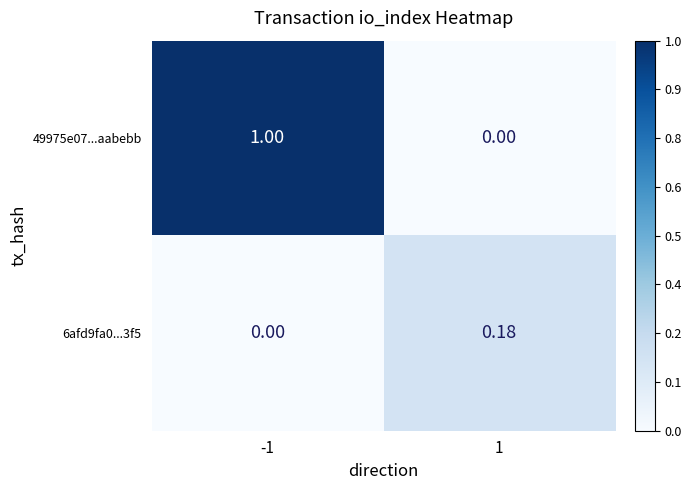

Is the value of 49975e07...aabebb at -1 greater than the value of 6afd9fa0...3f5 at -1?

Yes